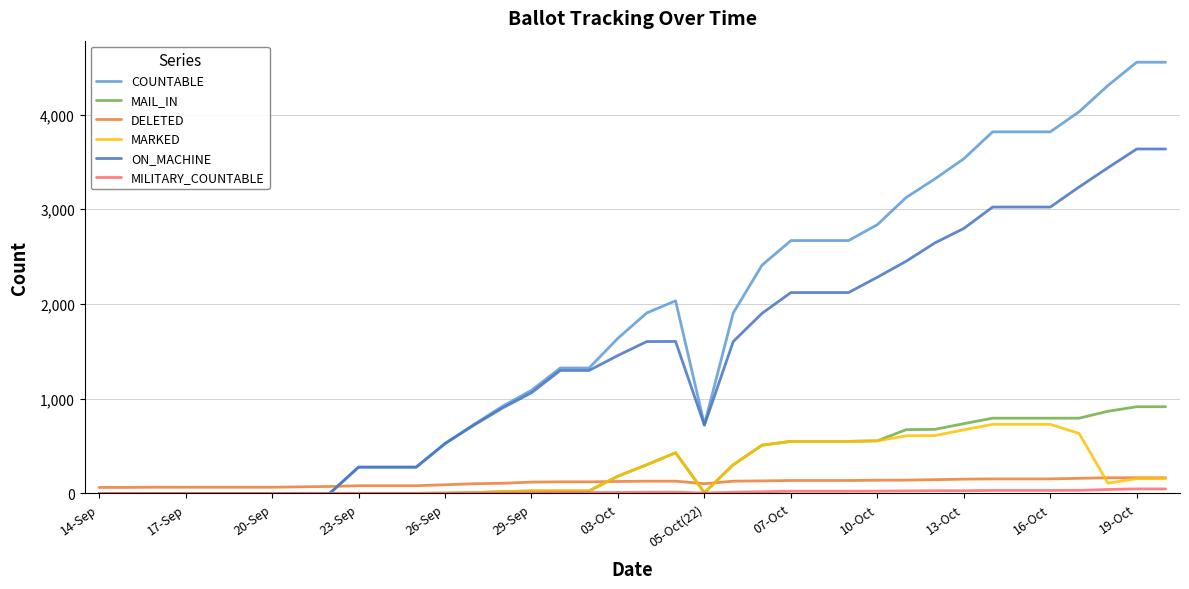

What is the maximum value for MAIL_IN?

915